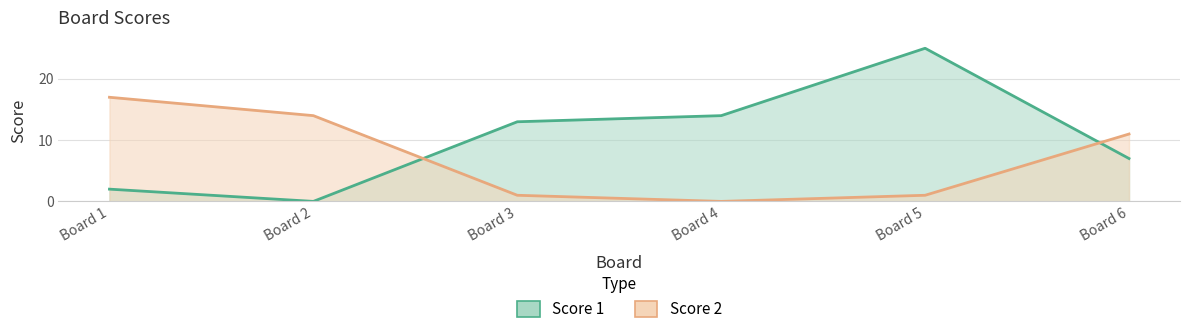

In Score 2, how many points are lower than both neighbors (excluding endpoints)?

1